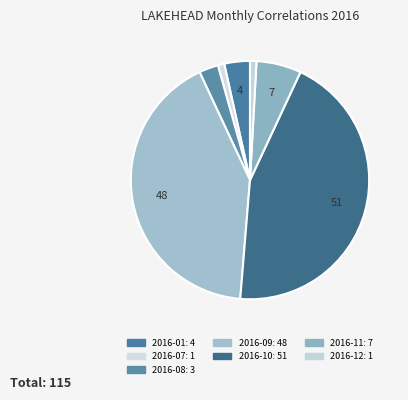

Count the number of slices in the pie.

7